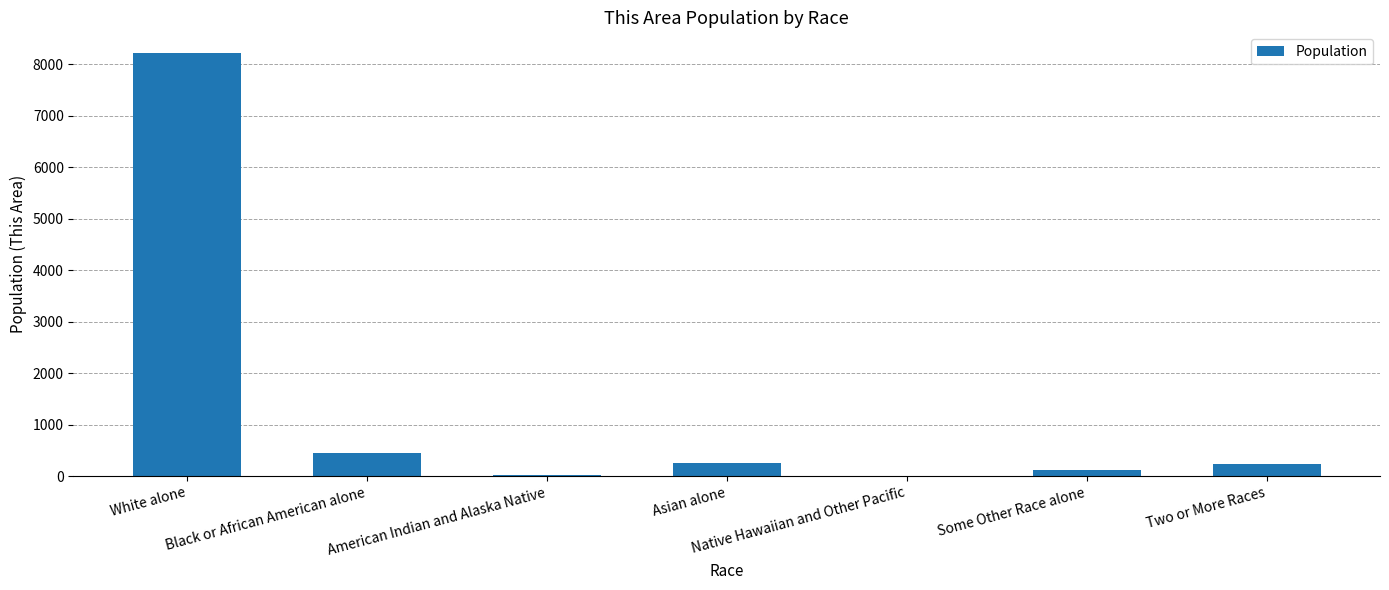

Which category has the highest value across all series?

White alone